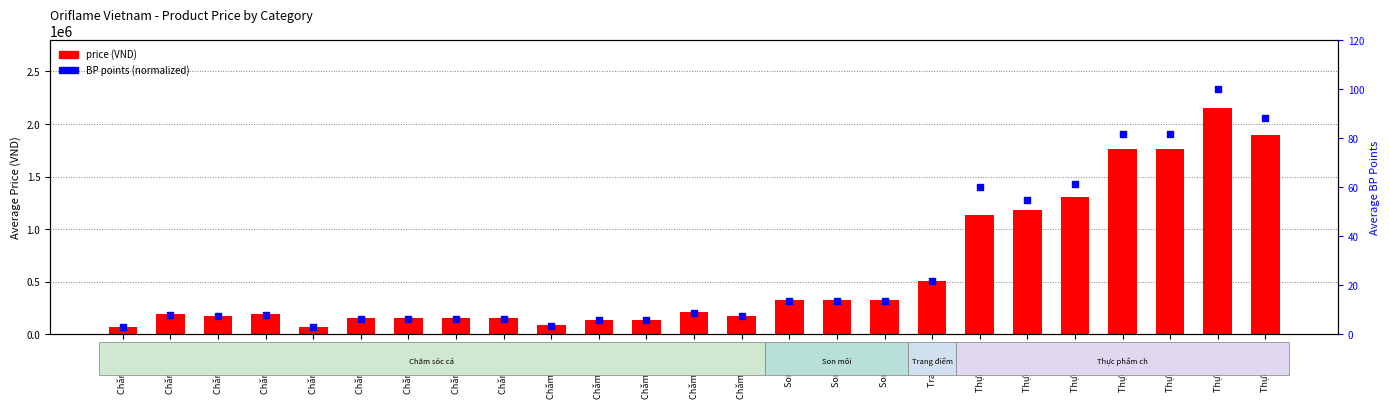

Which series has the largest total across all categories?

price (VND)